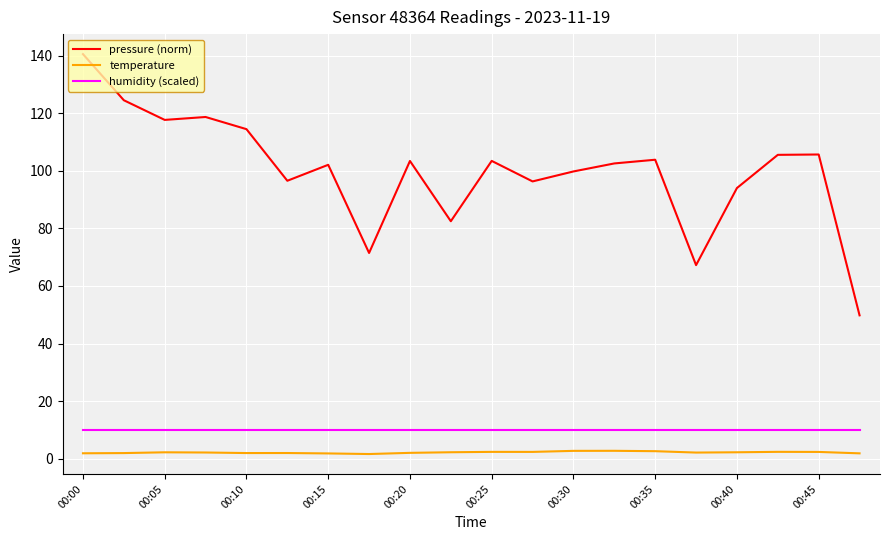

What is the average value of the humidity (scaled) series?

10.0